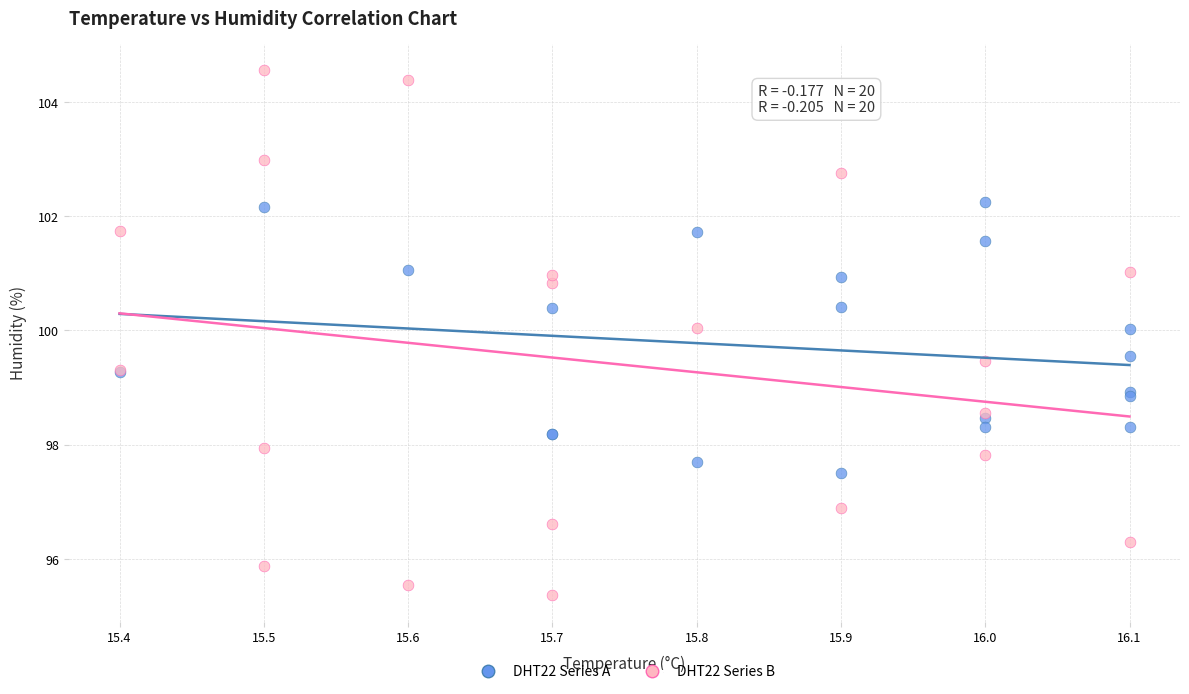

Which series contains the highest Y value?

DHT22 Series B